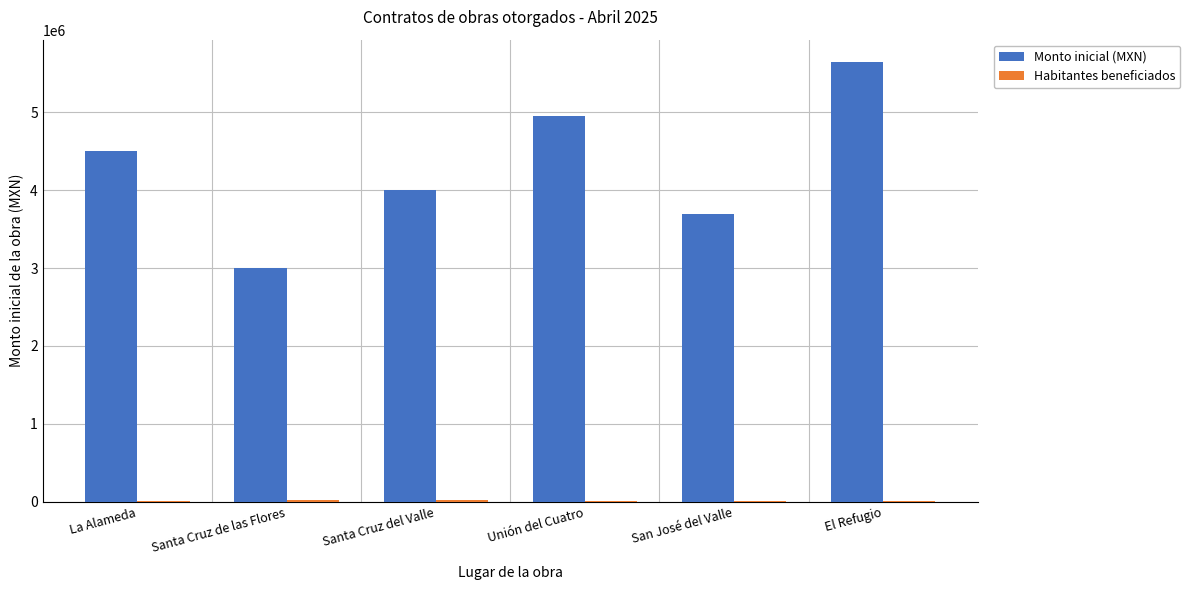

Is it true that Monto inicial (MXN) equals 665507.0 at Santa Cruz de las Flores?

False